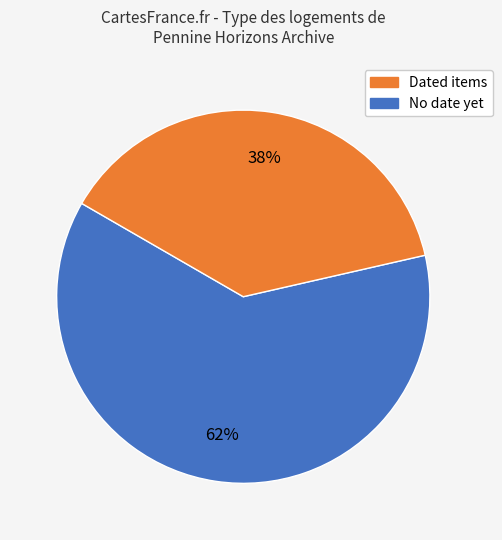

Does any single category account for the majority?

Yes